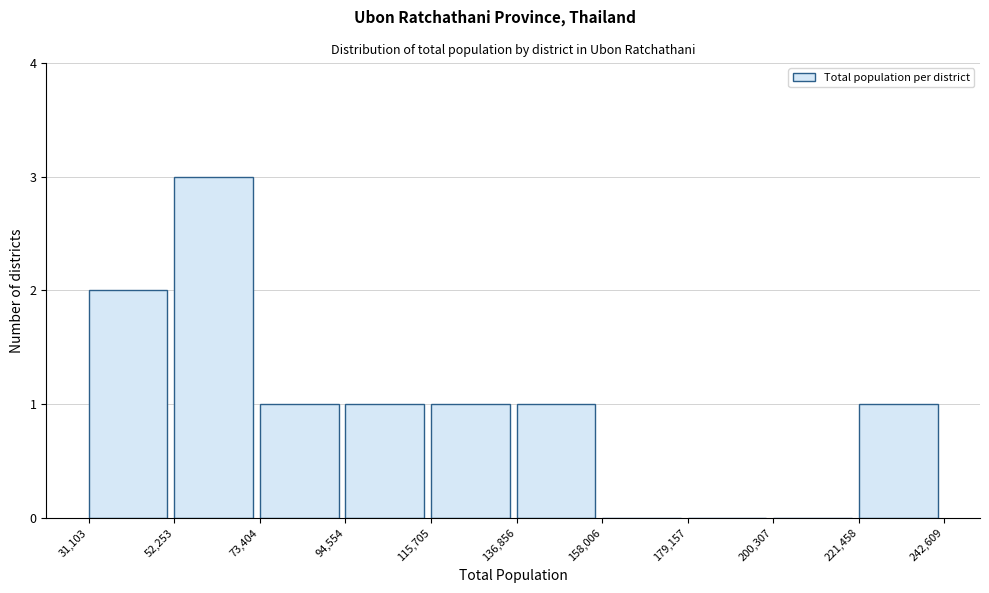

Reading left to right, transcribe this chart: for each bar, give the range it covers on the x-axis and its height. The values are not printed on the chart, so give them approximately, as read against the axis.

31,103 to 52,253: 2
52,253 to 73,404: 3
73,404 to 94,554: 1
94,554 to 115,705: 1
115,705 to 136,856: 1
136,856 to 158,006: 1
158,006 to 179,157: 0
179,157 to 200,307: 0
200,307 to 221,458: 0
221,458 to 242,609: 1